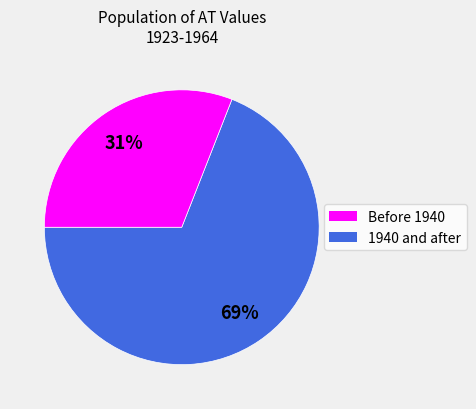

How many segments does this pie chart have?

2